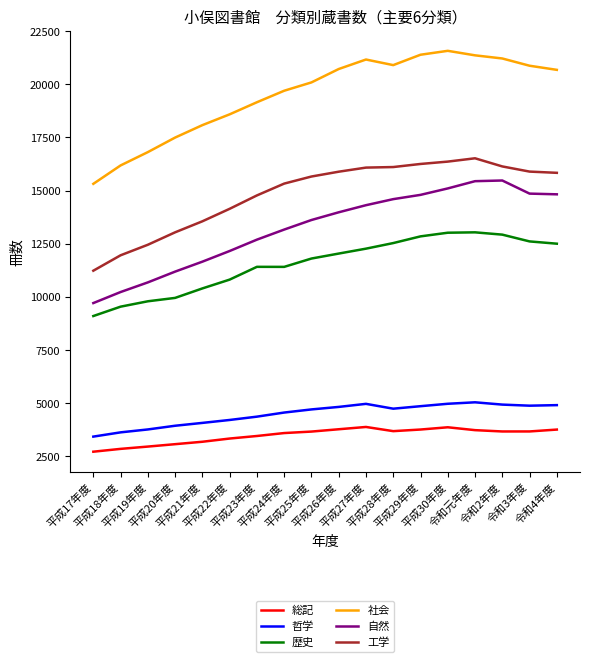

Rank the series at 平成27年度 from lowest to highest value.

総記, 哲学, 歴史, 自然, 工学, 社会